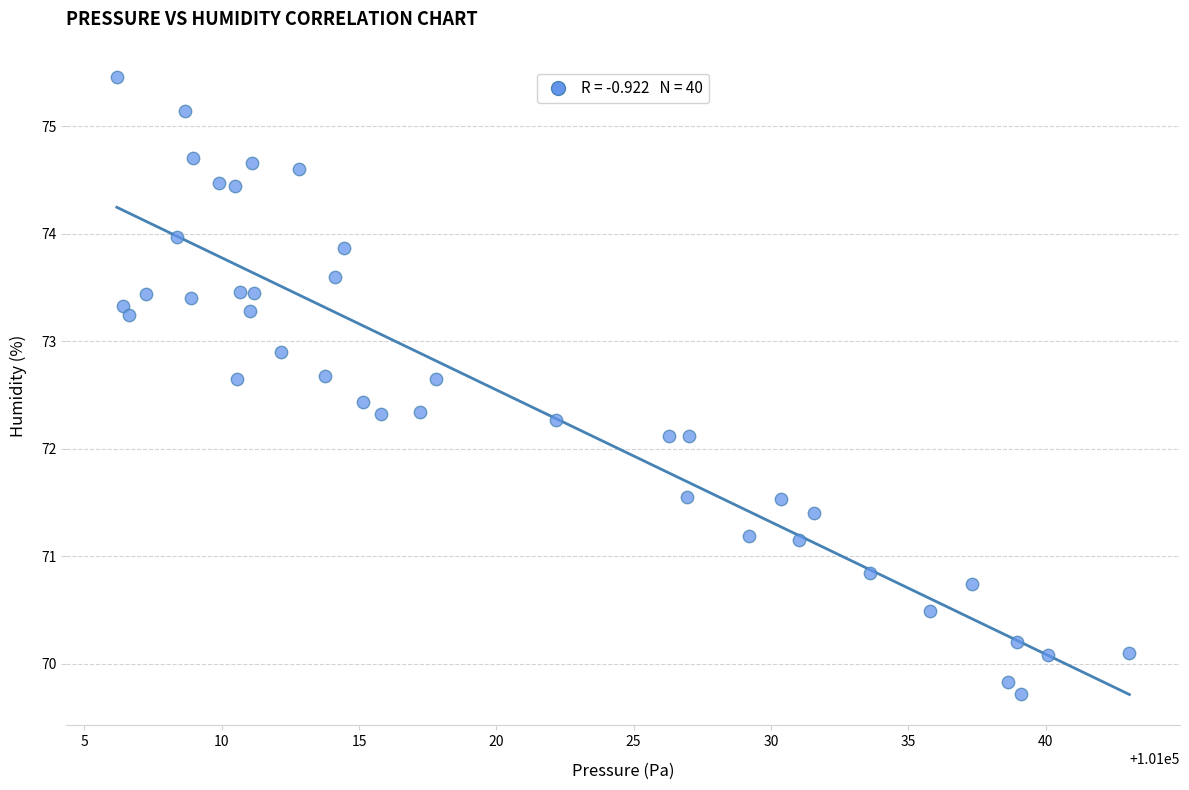

What is the range of X values (max minus min)?

36.9